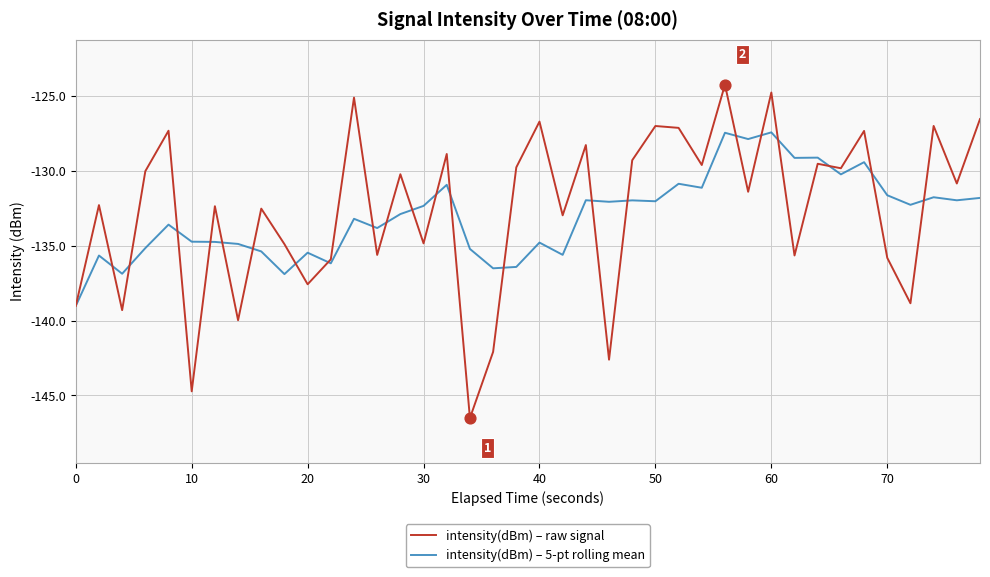

What is the maximum value shown in the chart?

-124.2